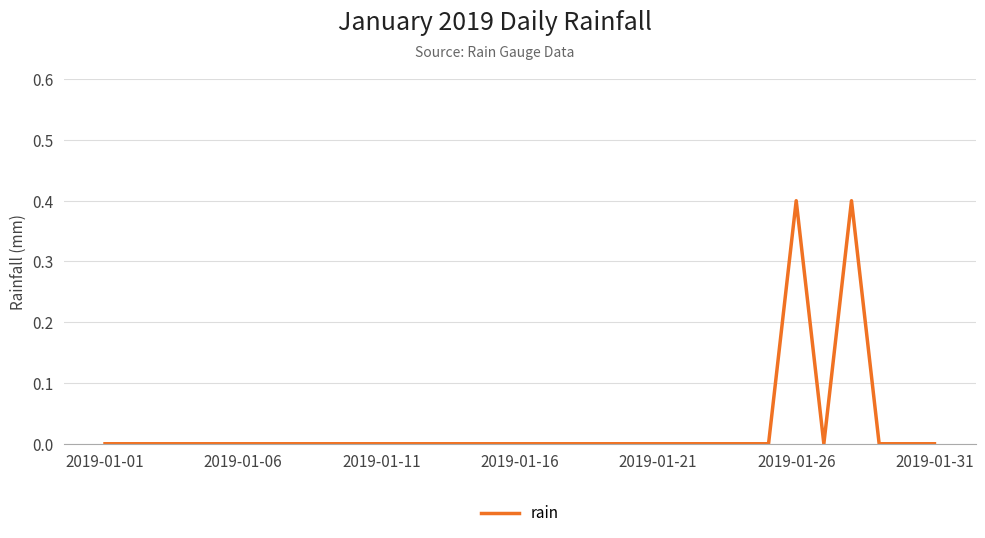

What is the greatest value displayed?

0.4